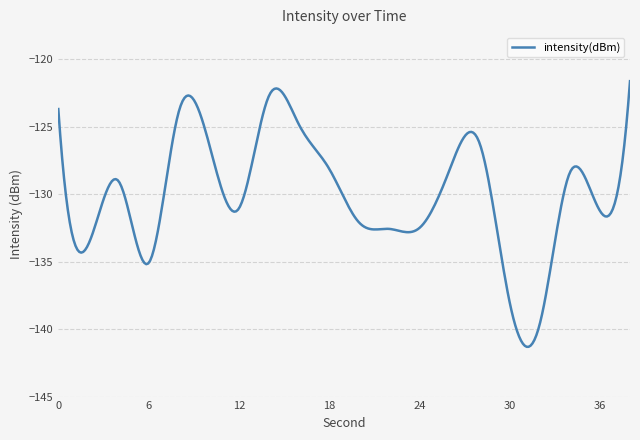

Is this an area chart (filled region under the line)?

No